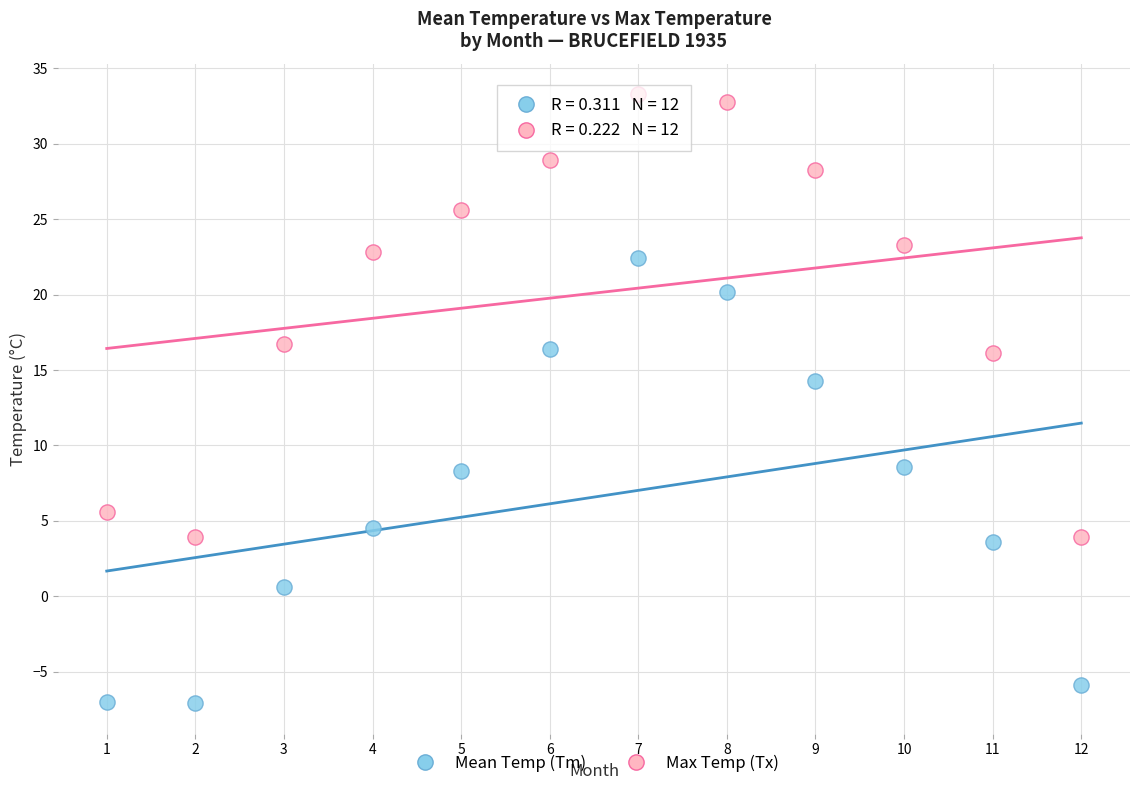

What are all the series names shown in the legend?

Mean Temp (Tm), Max Temp (Tx)